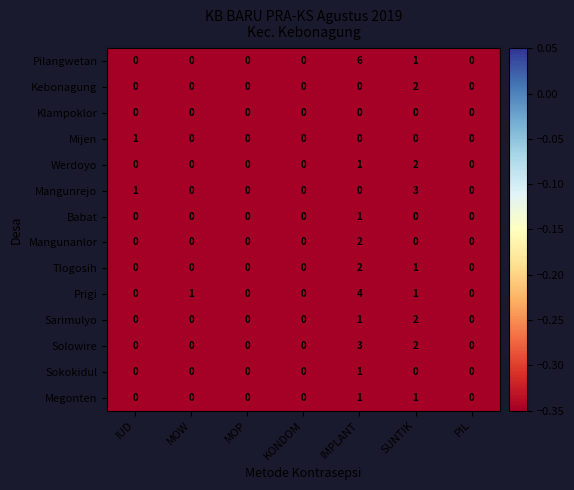

What is the maximum value shown in the chart?

6